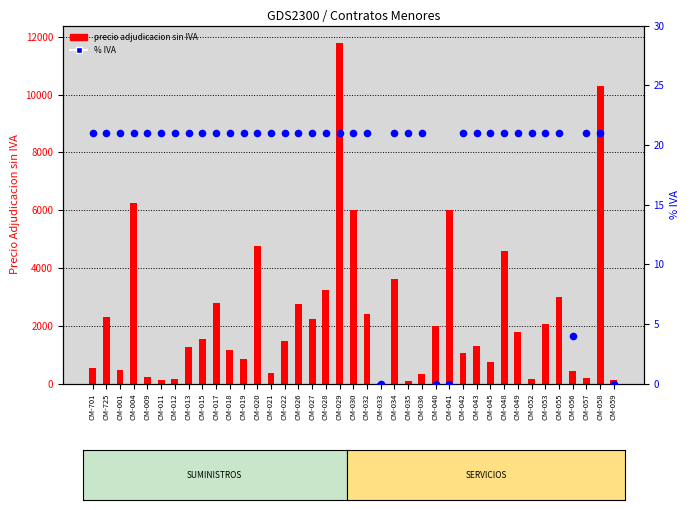

Which series has the largest Y range (max minus min)?

precio adjudicacion sin IVA